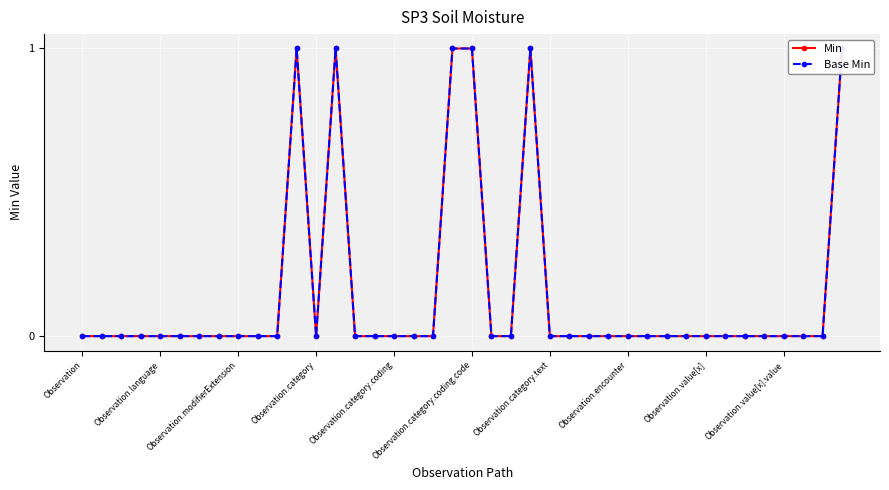

True or false: Base Min has a value of 0 at Observation.category.text.

True